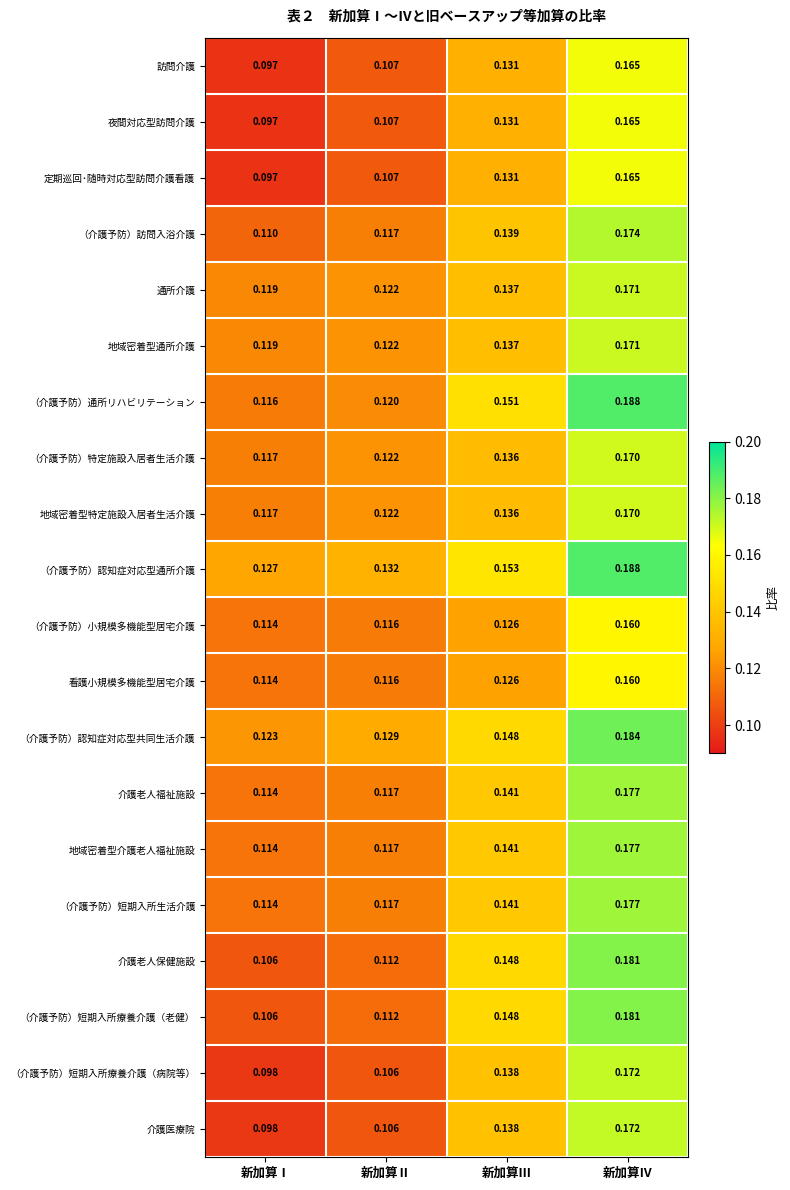

Rank the categories by 地域密着型通所介護 value from lowest to highest.

新加算Ⅰ, 新加算Ⅱ, 新加算Ⅲ, 新加算Ⅳ